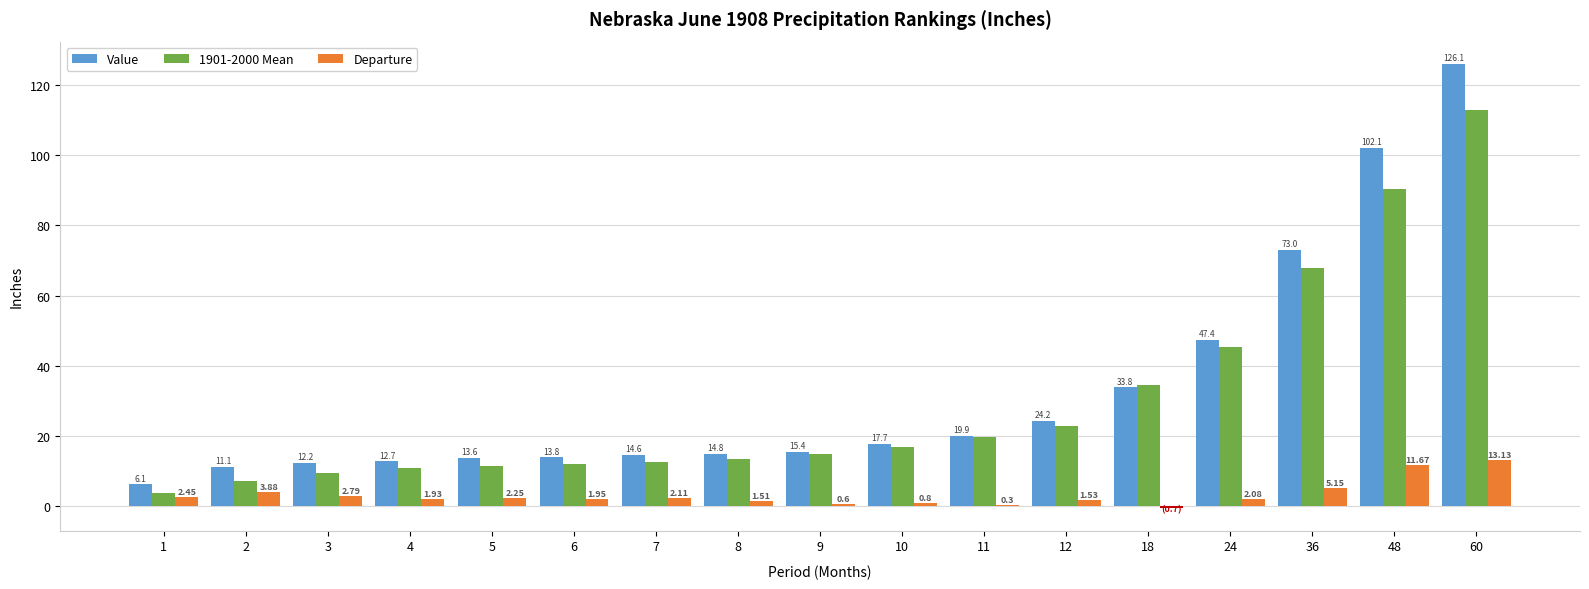

Where is Departure nearest to the value 6?

36